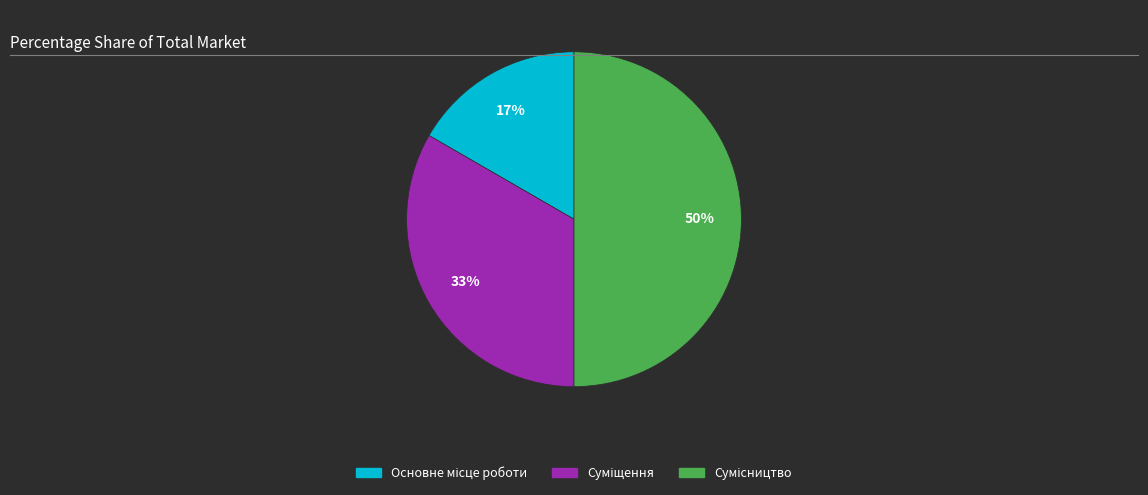

To the nearest percent, what is the difference between the largest and smallest slice percentages?

33%